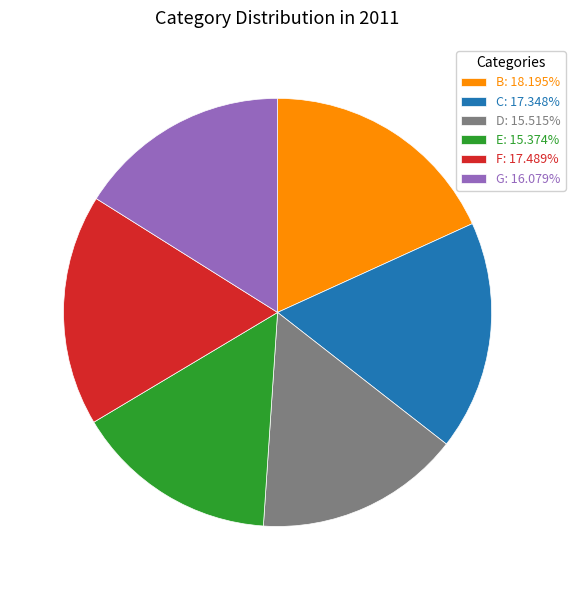

Count the number of slices in the pie.

6